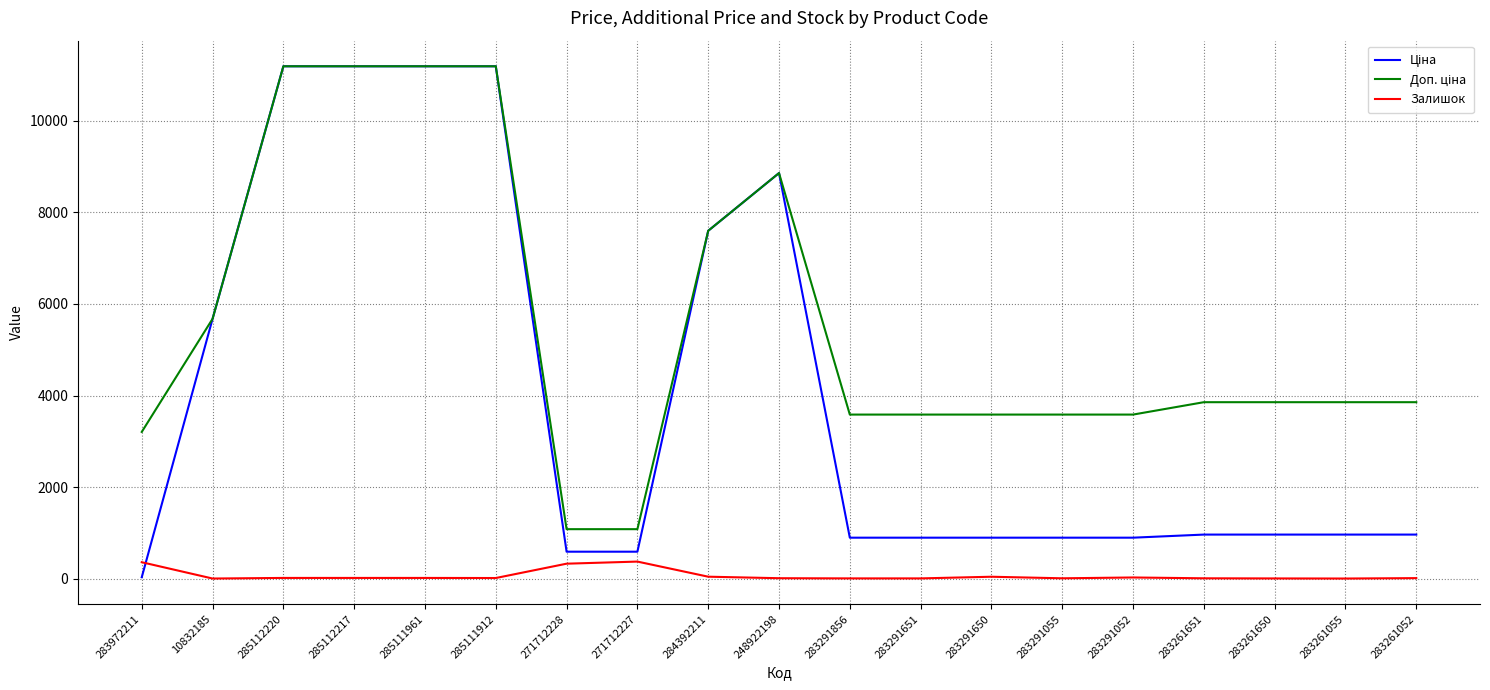

What is the greatest value displayed?

11188.2